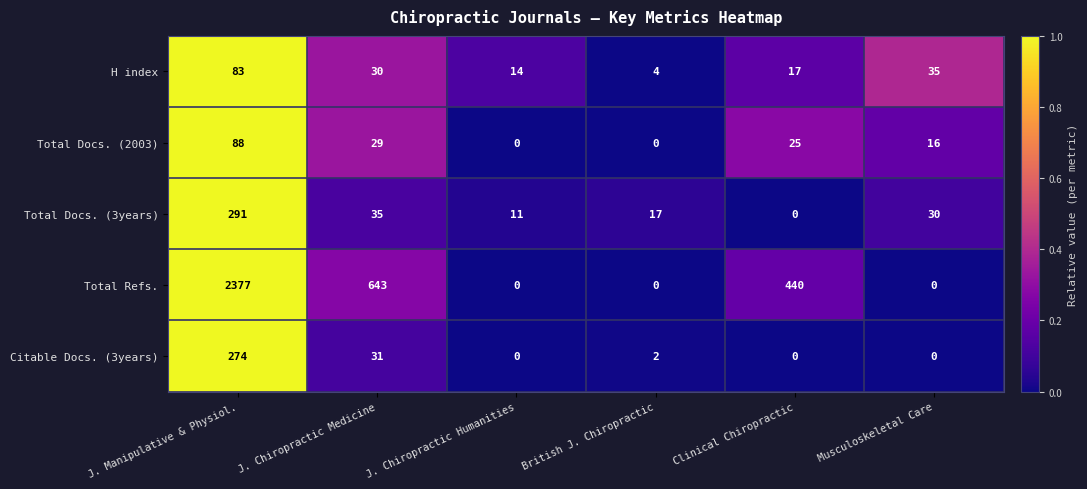

What is the greatest value displayed?

2377